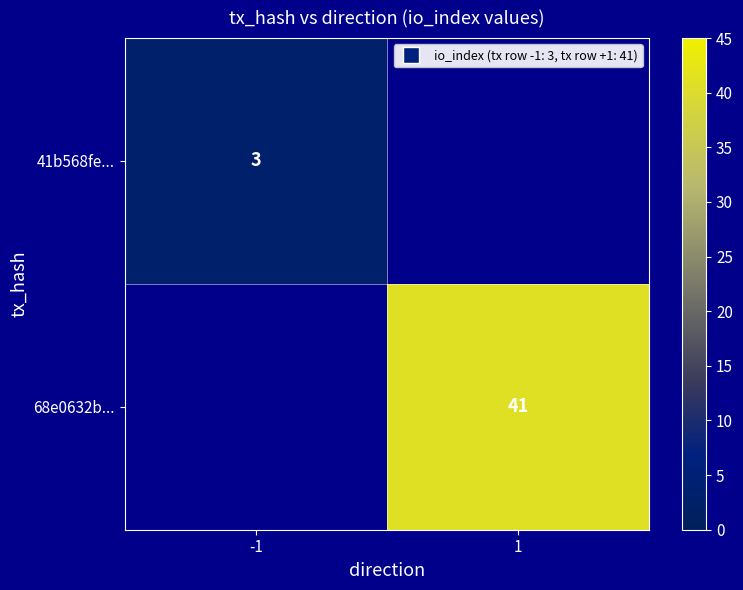

At how many categories does at least one series exceed 11?

1